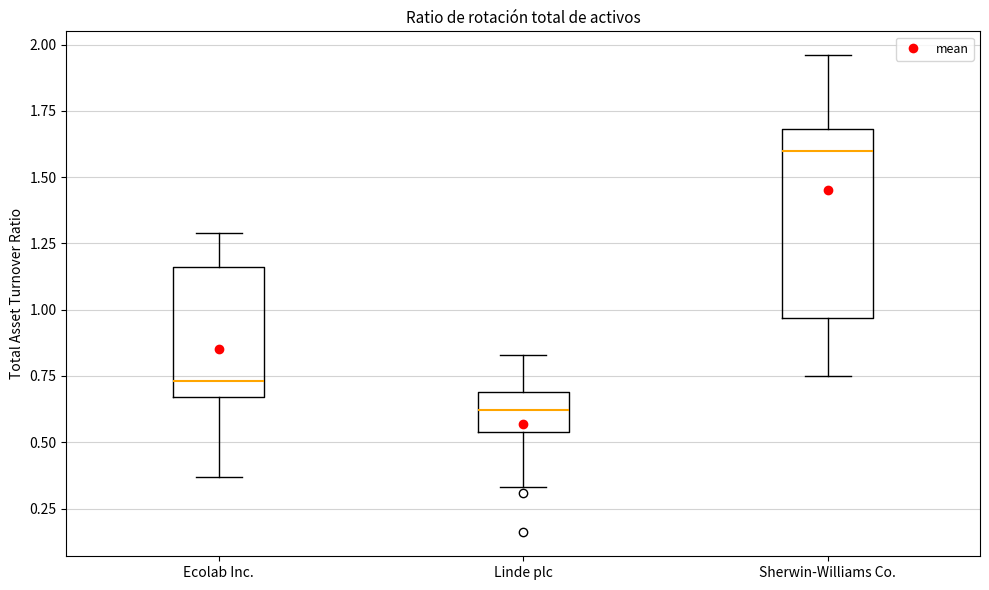

Where does the upper whisker of the box for Linde plc end on the y-axis? The values are not printed on the chart, so give them approximately, as read against the axis.

0.85